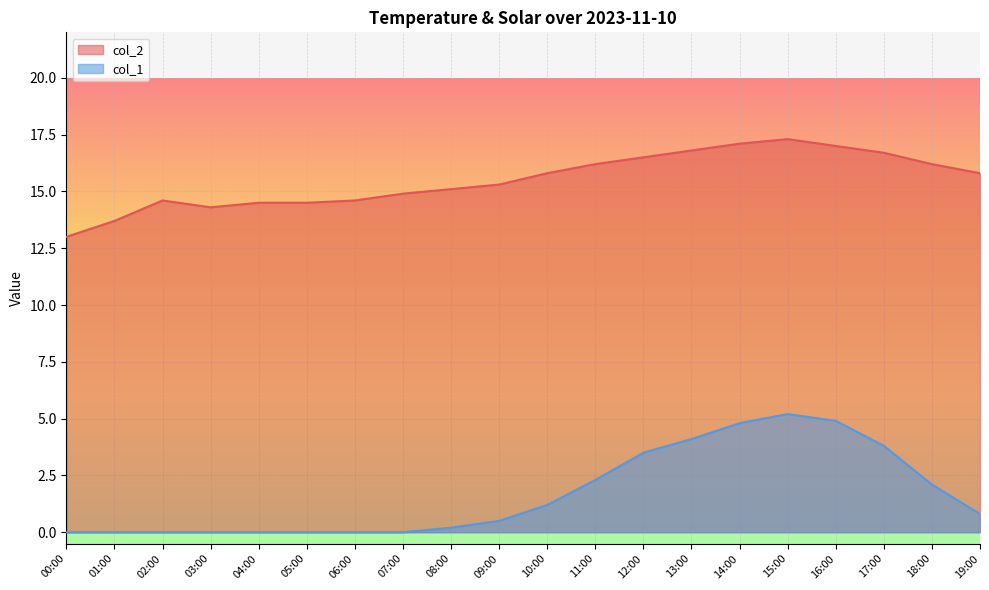

Reading right to left, list all the values displayed in this chart.

col_2: 19:00=15.8	18:00=16.2	17:00=16.7	16:00=17.0	15:00=17.3	14:00=17.1	13:00=16.8	12:00=16.5	11:00=16.2	10:00=15.8	09:00=15.3	08:00=15.1	07:00=14.9	06:00=14.6	05:00=14.5	04:00=14.5	03:00=14.3	02:00=14.6	01:00=13.7	00:00=13.0
col_1: 19:00=0.8	18:00=2.1	17:00=3.8	16:00=4.9	15:00=5.2	14:00=4.8	13:00=4.1	12:00=3.5	11:00=2.3	10:00=1.2	09:00=0.5	08:00=0.2	07:00=0.0	06:00=0.0	05:00=0.0	04:00=0.0	03:00=0.0	02:00=0.0	01:00=0.0	00:00=0.0